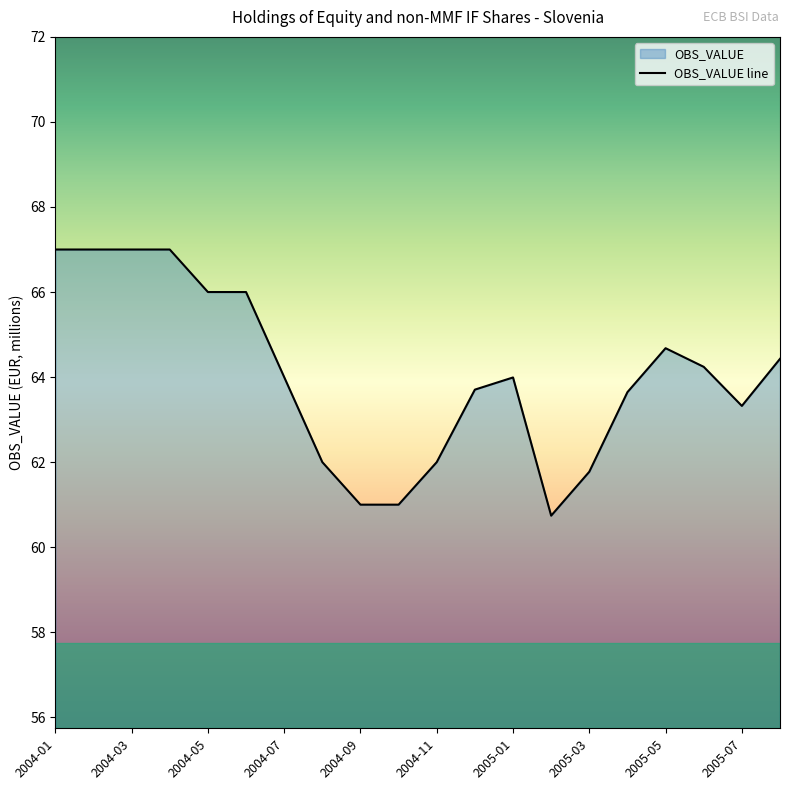

What is the change in value from 2005-01 to 2005-04?

-0.3